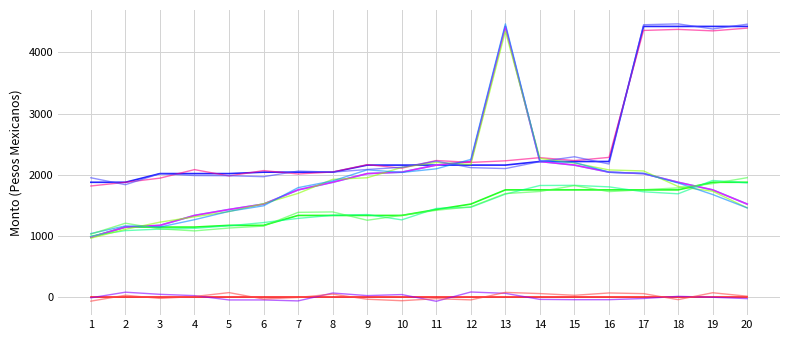

At which category is the sum across all series the highest?

13